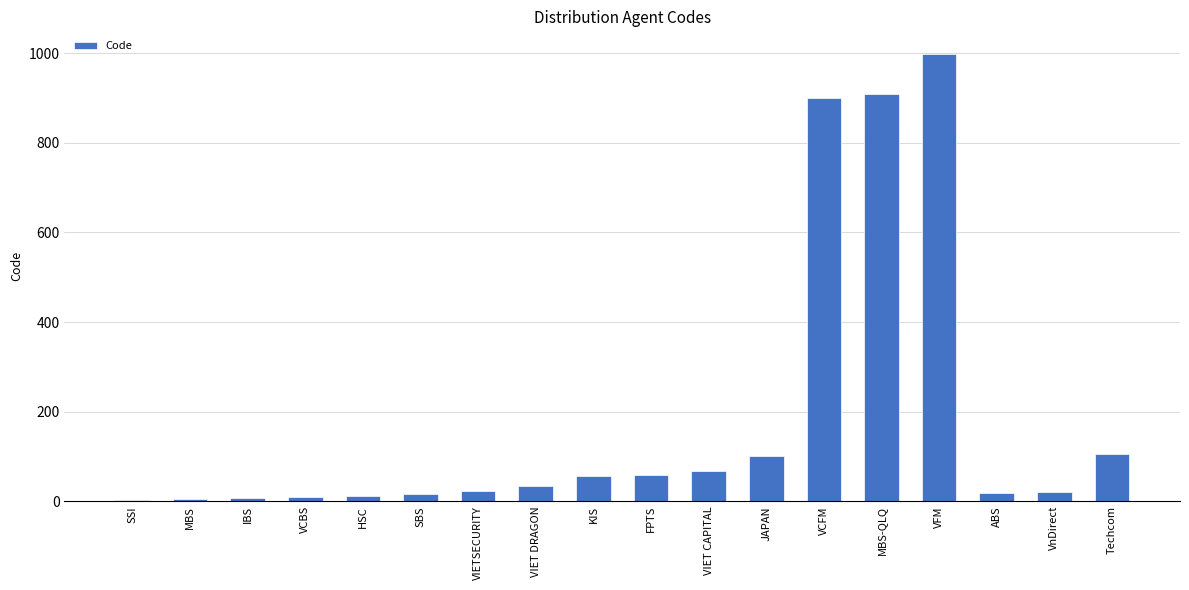

Read the value at KIS.

57